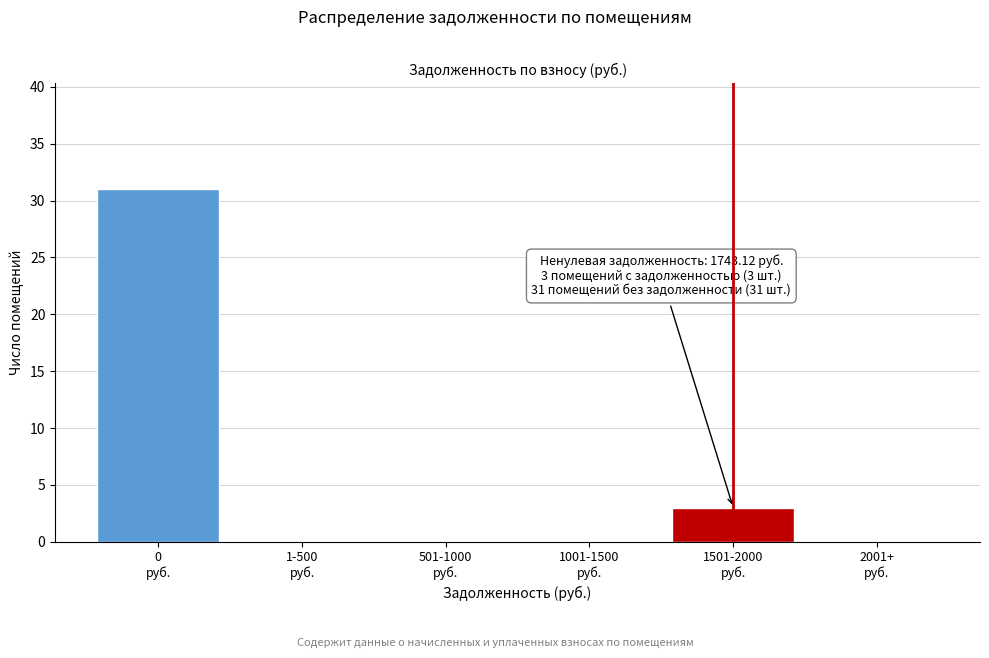

Count the number of data series in this chart.

1